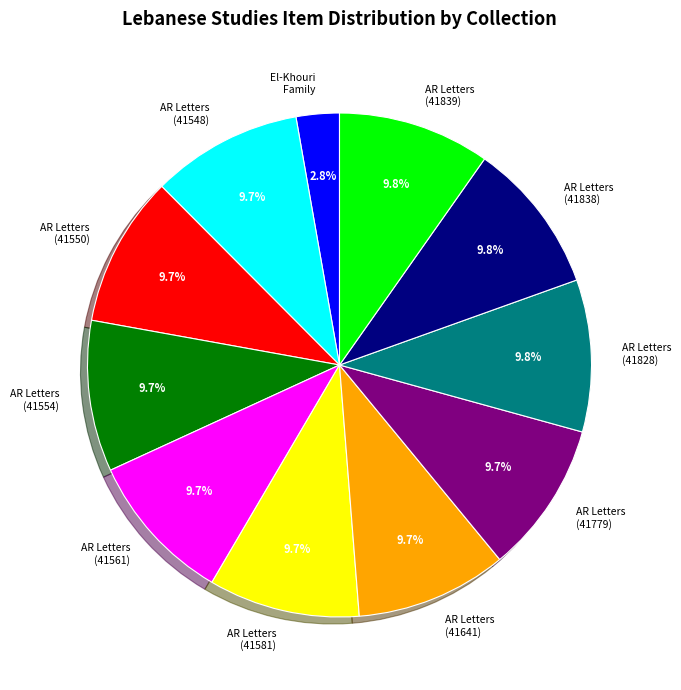

How many segments does this pie chart have?

11